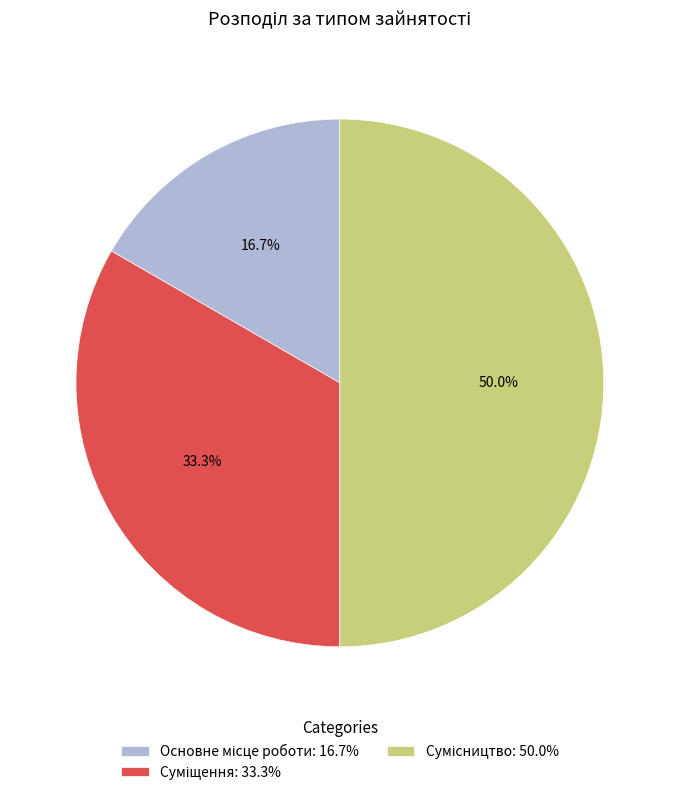

What is the largest slice in the pie chart?

Сумісництво